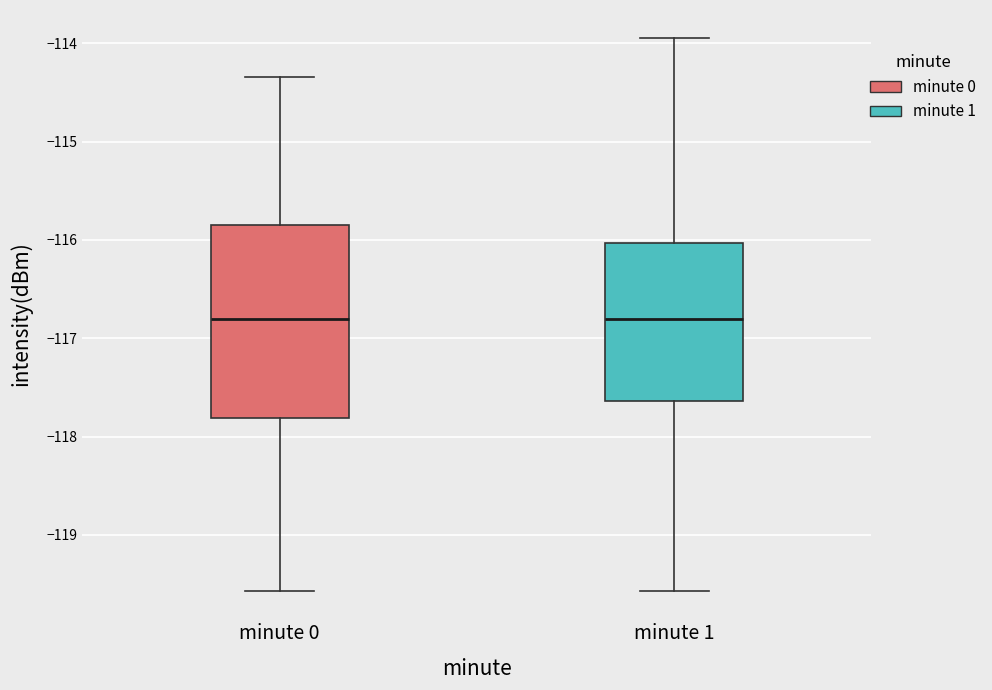

Which box is the tallest, from its lower edge to its upper edge?

minute 0